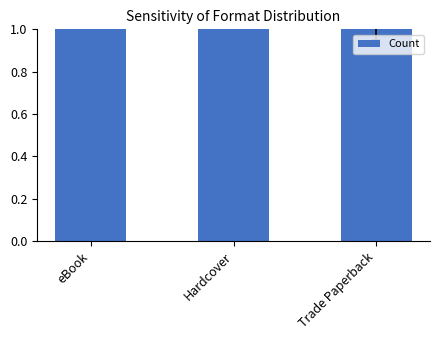

How many bars are there in total?

3